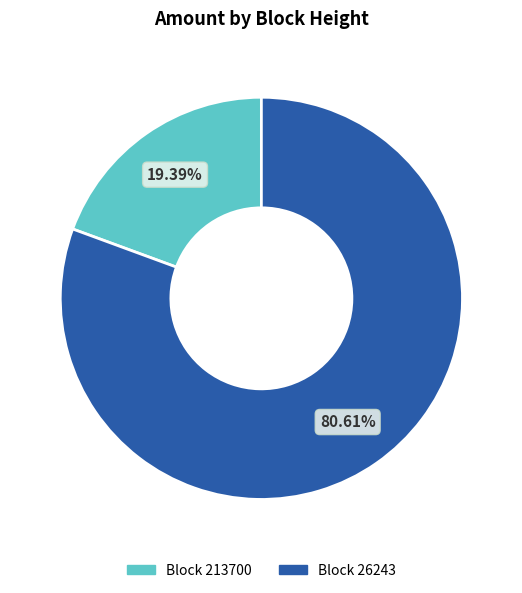

Count the number of slices in the pie.

2